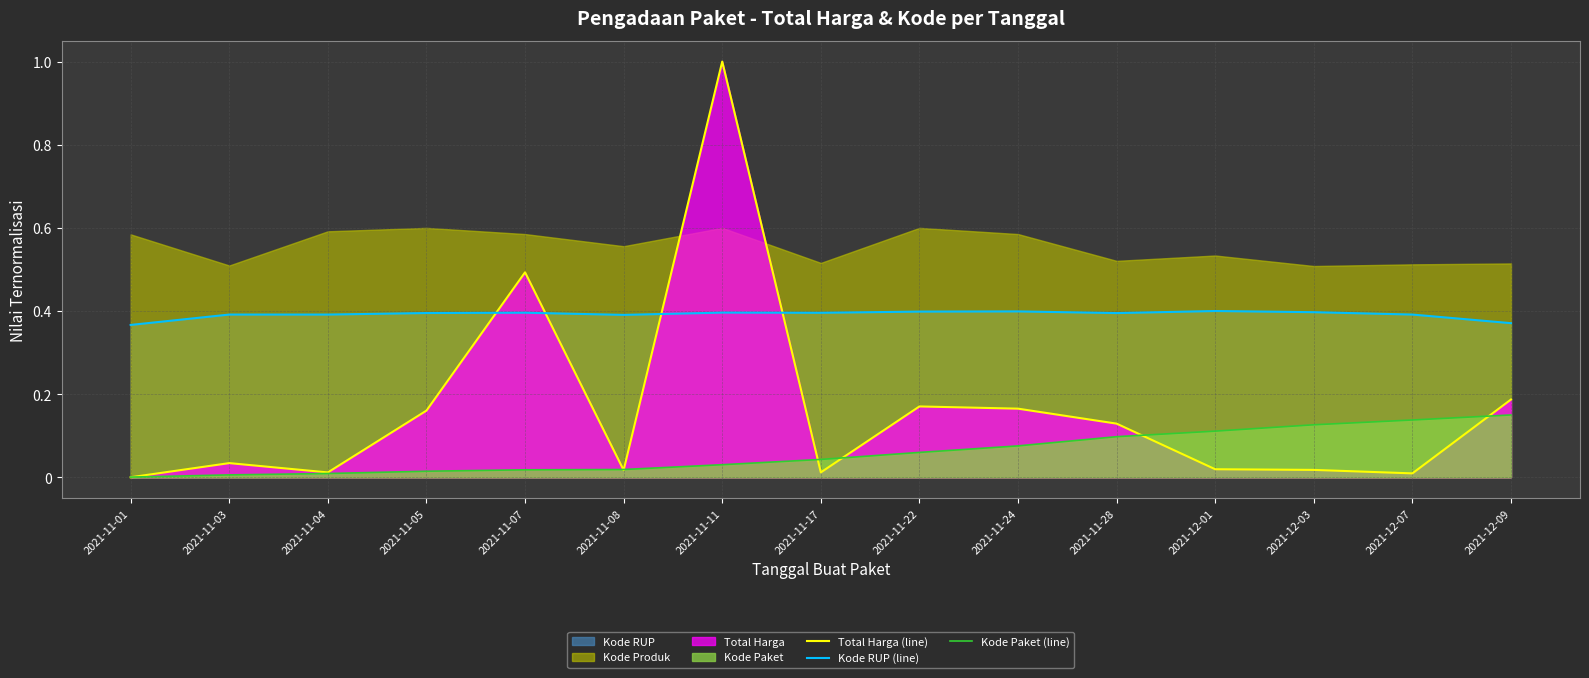

At which label is Kode Paket (line) closest to 0?

2021-11-01